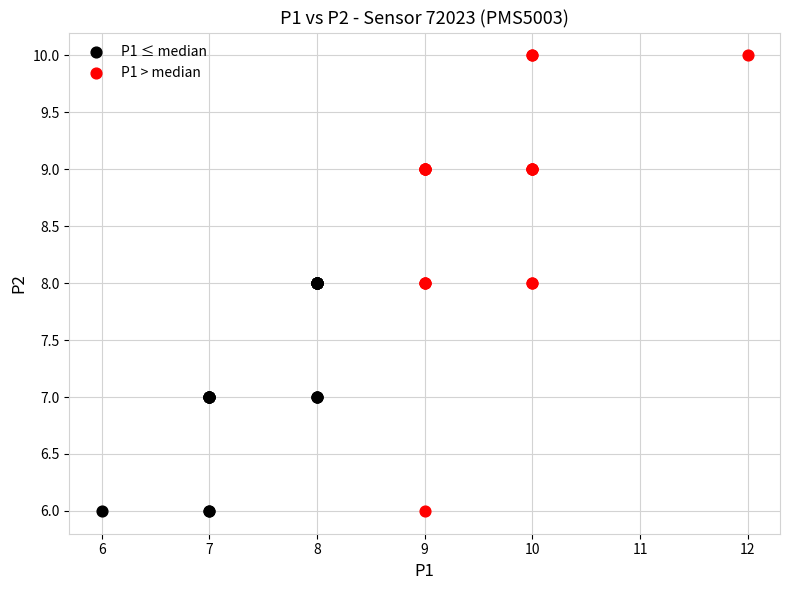

Which series has the widest spread of Y values?

P1 > median